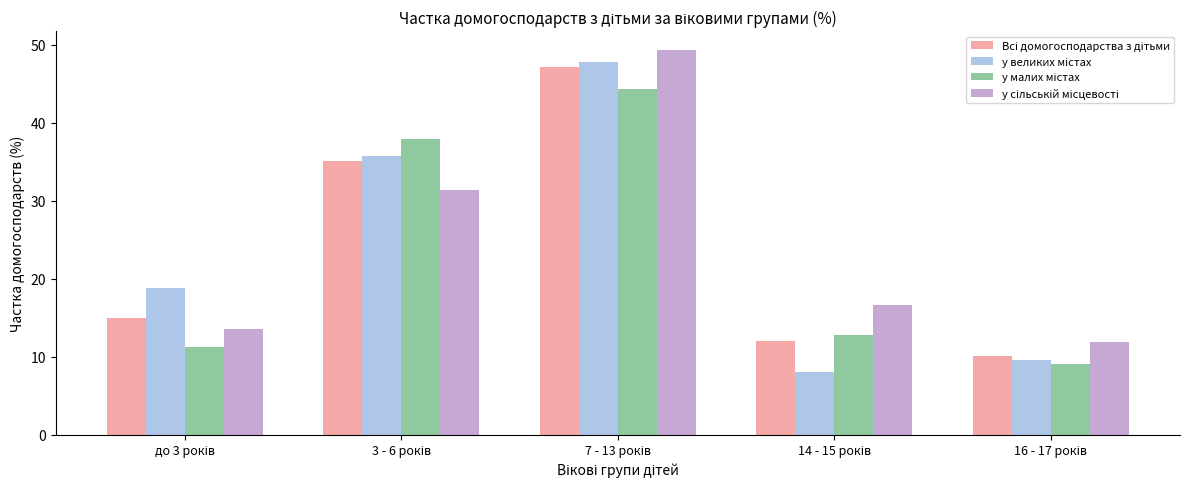

What is the smallest value displayed?

8.0